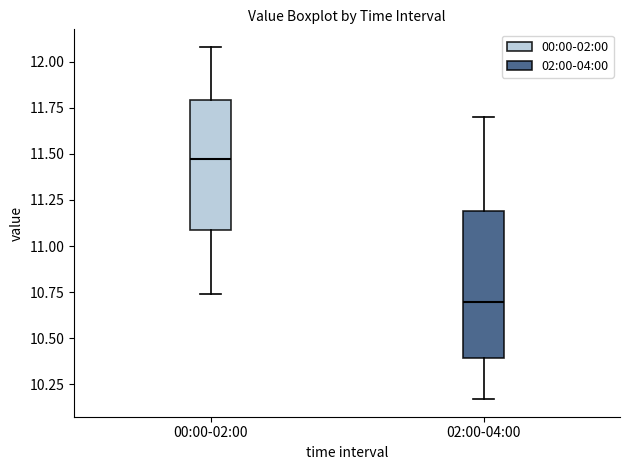

Reading left to right, read every box against the y-axis: the position of its median line, the range the box covers, and the ends of its whiskers. The values are not printed on the chart, so give them approximately, as read against the axis.

00:00-02:00: median 11.45, box 11.10 to 11.80, whiskers 10.75 to 12.10
02:00-04:00: median 10.70, box 10.40 to 11.20, whiskers 10.15 to 11.70